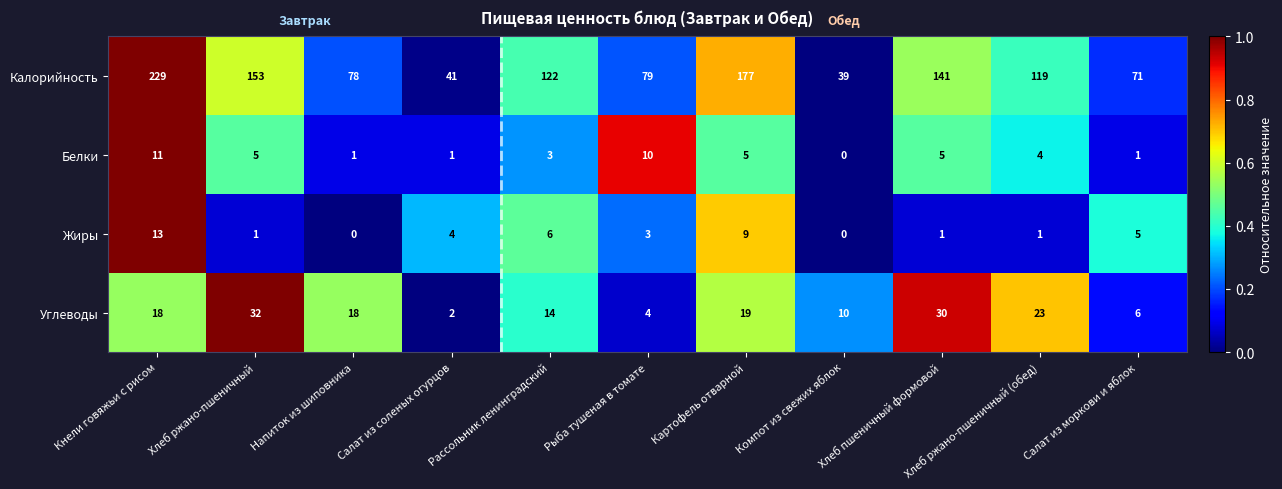

Count the number of categories in the chart.

11